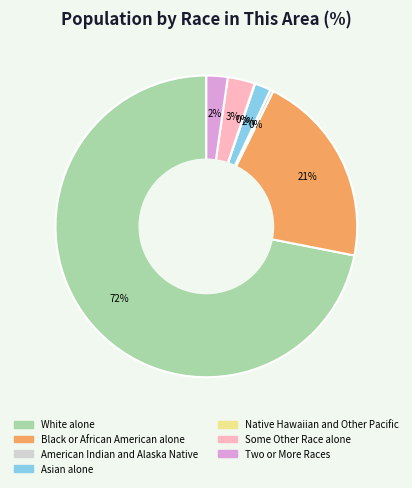

What is the largest slice in the pie chart?

White alone